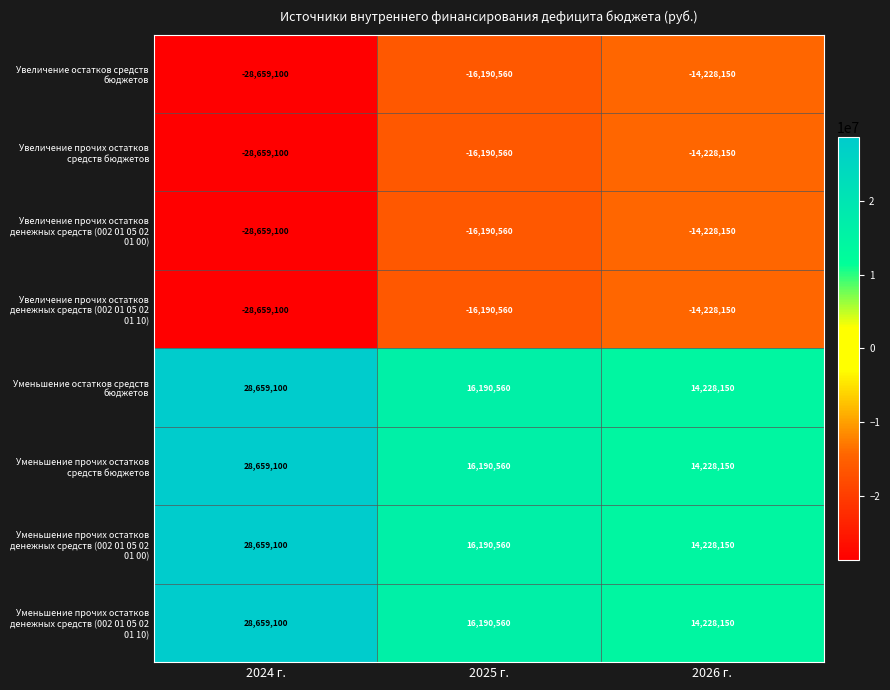

What is the maximum value shown in the chart?

28659100